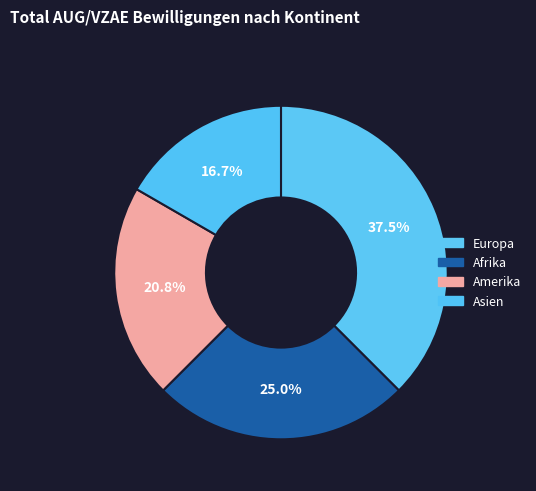

Which slice is the smallest?

Asien